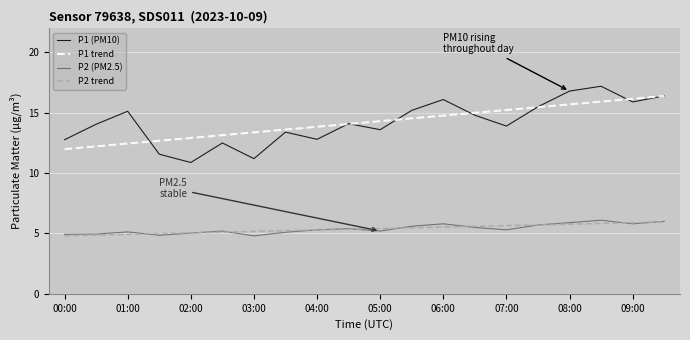

What is the maximum value for P2 trend?

6.0